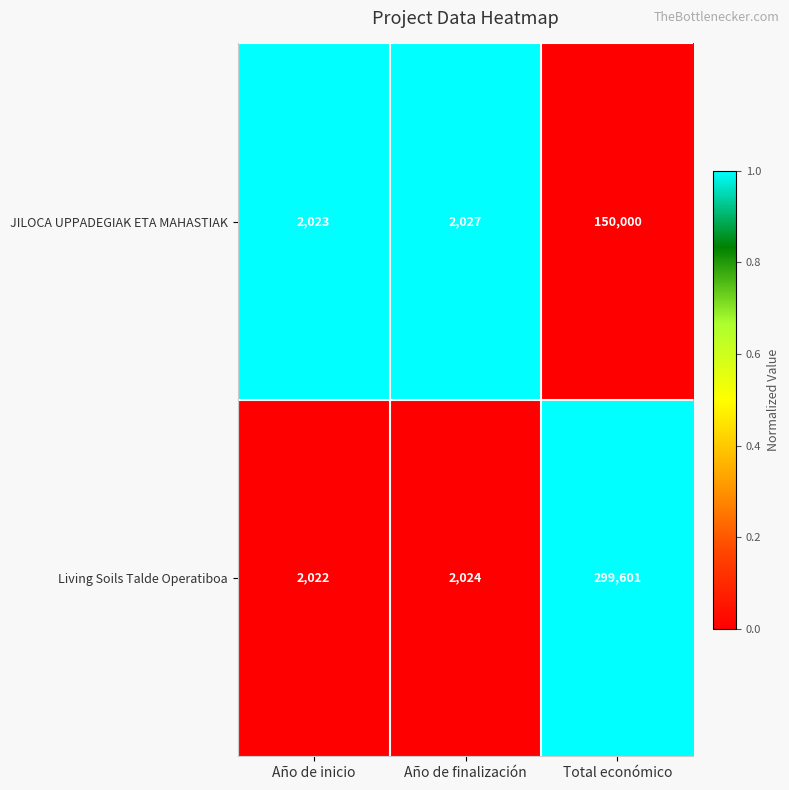

At which category is the sum across all series the highest?

Total económico